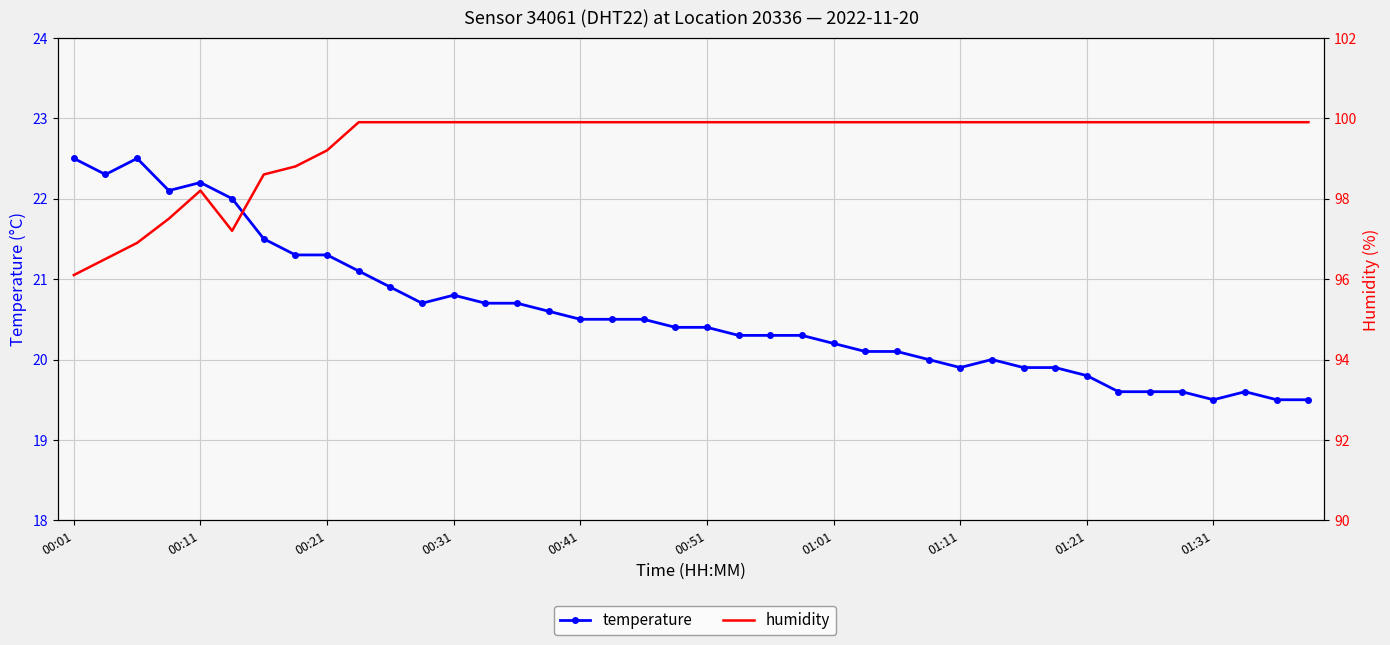

Which series changed the most between 00:11 and 33?

humidity